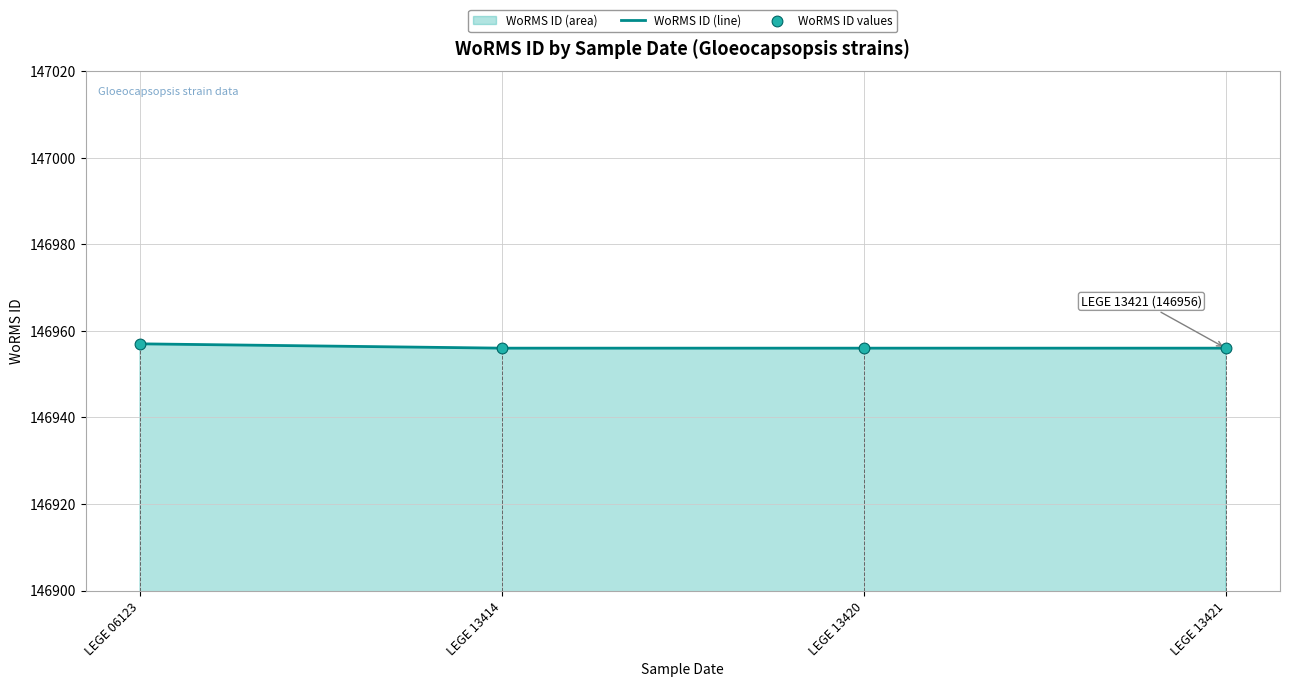

Which series has the largest total across all categories?

WoRMS ID (line)